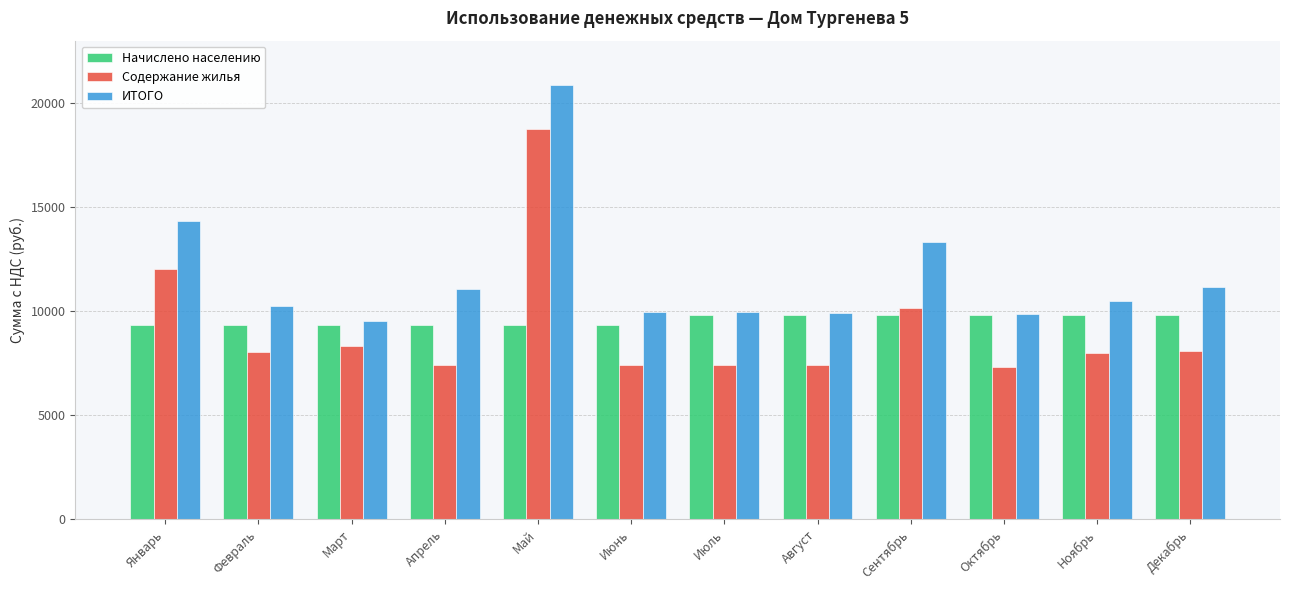

What is the label of the 1st bar from the left?

Январь